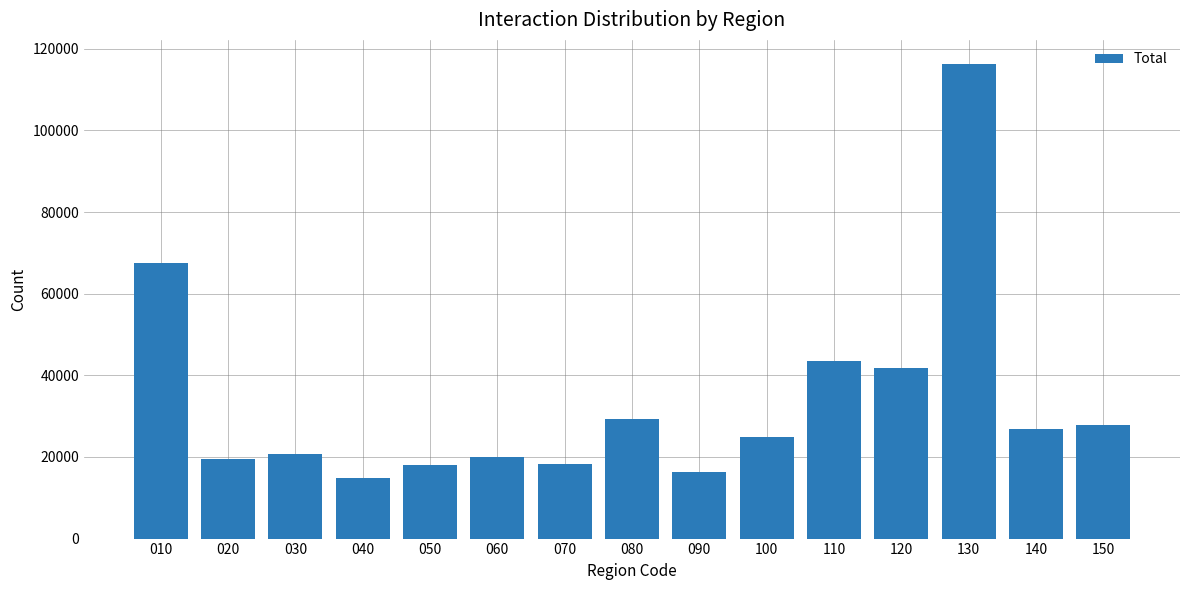

Is it true that the value at 020 is 25663?

False